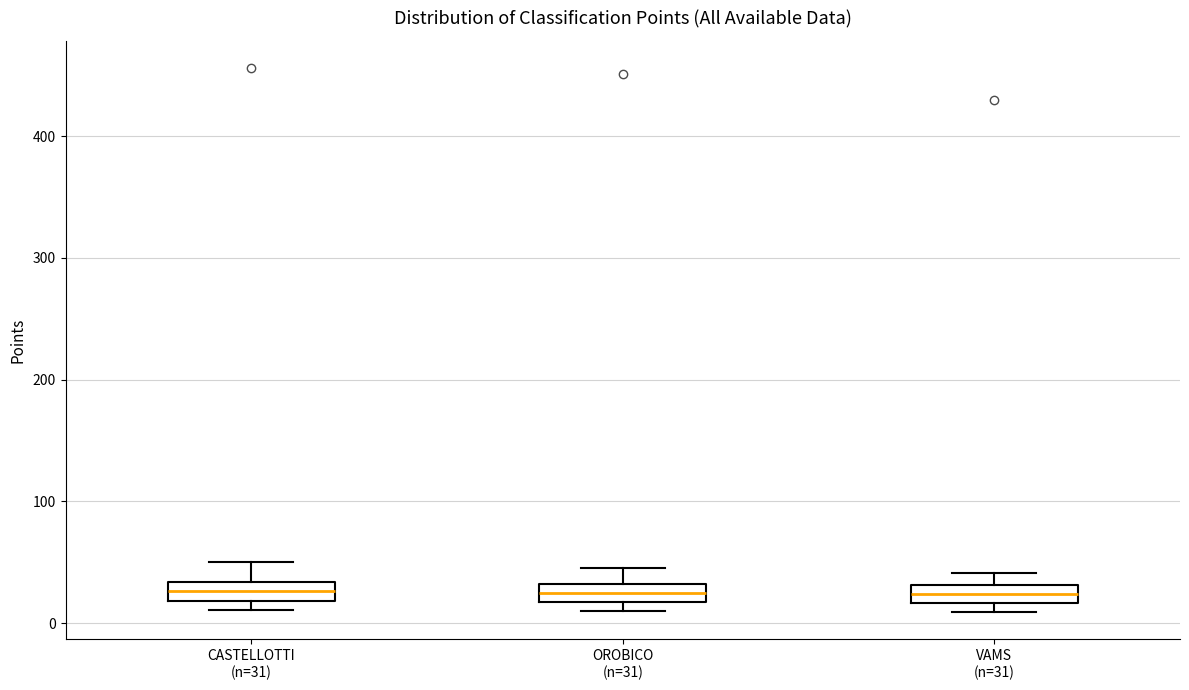

Reading left to right, read every box against the y-axis: the position of its median line, the range the box covers, and the ends of its whiskers. The values are not printed on the chart, so give them approximately, as read against the axis.

CASTELLOTTI (n=31): median 30 (inside the box), box 20 to 30, whiskers 10 to 50
OROBICO (n=31): median 30 (inside the box), box 20 to 30, whiskers 10 to 50
VAMS (n=31): median 20 (inside the box), box 20 to 30, whiskers 10 to 40